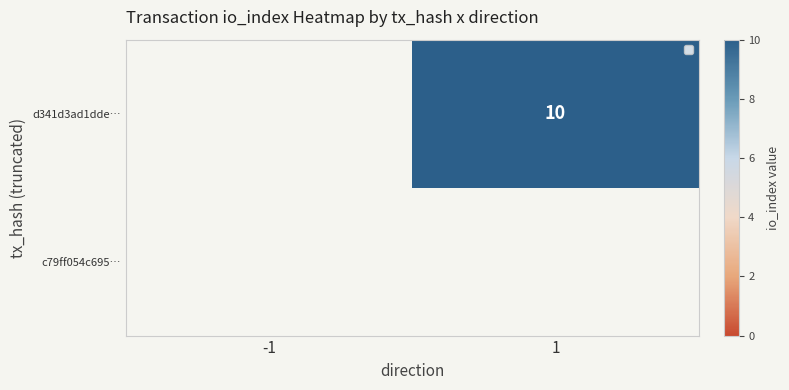

How many distinct data groups are displayed?

2